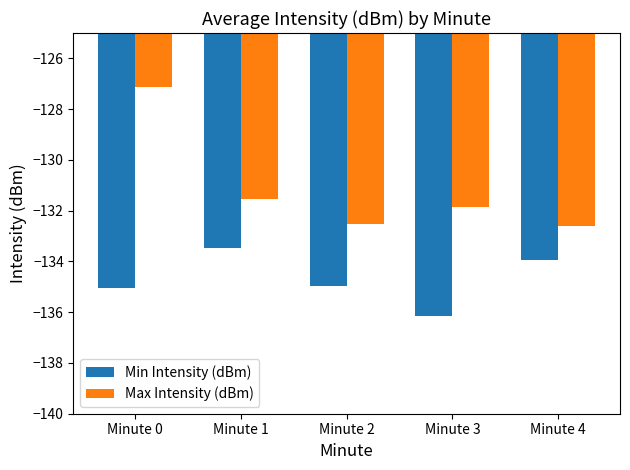

Reading left to right, extract all data points from this chart.

Min Intensity (dBm): Minute 0=-135.1	Minute 1=-133.5	Minute 2=-135.0	Minute 3=-136.2	Minute 4=-133.9
Max Intensity (dBm): Minute 0=-127.1	Minute 1=-131.6	Minute 2=-132.5	Minute 3=-131.8	Minute 4=-132.6